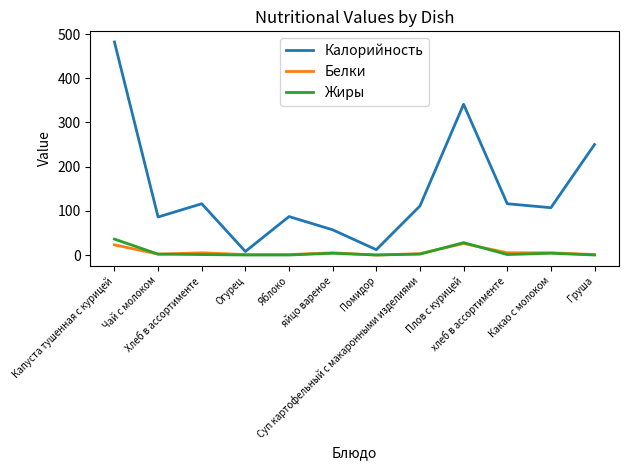

True or false: Белки has more than 1 interior local peaks.

True